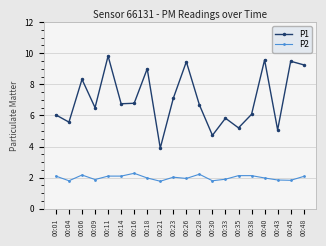

True or false: P1 and P2 intersect in this chart.

False